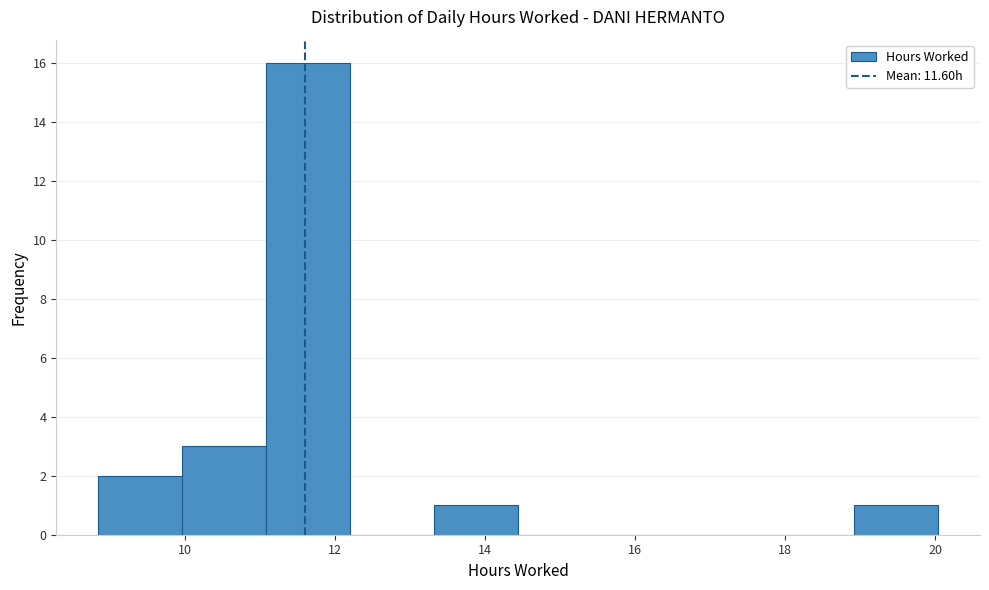

Which range on the x-axis has the tallest bar?

11.0 to 12.2